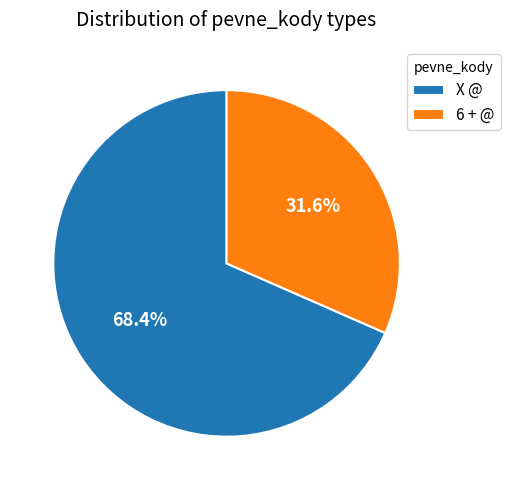

How many slices are in this pie chart?

2